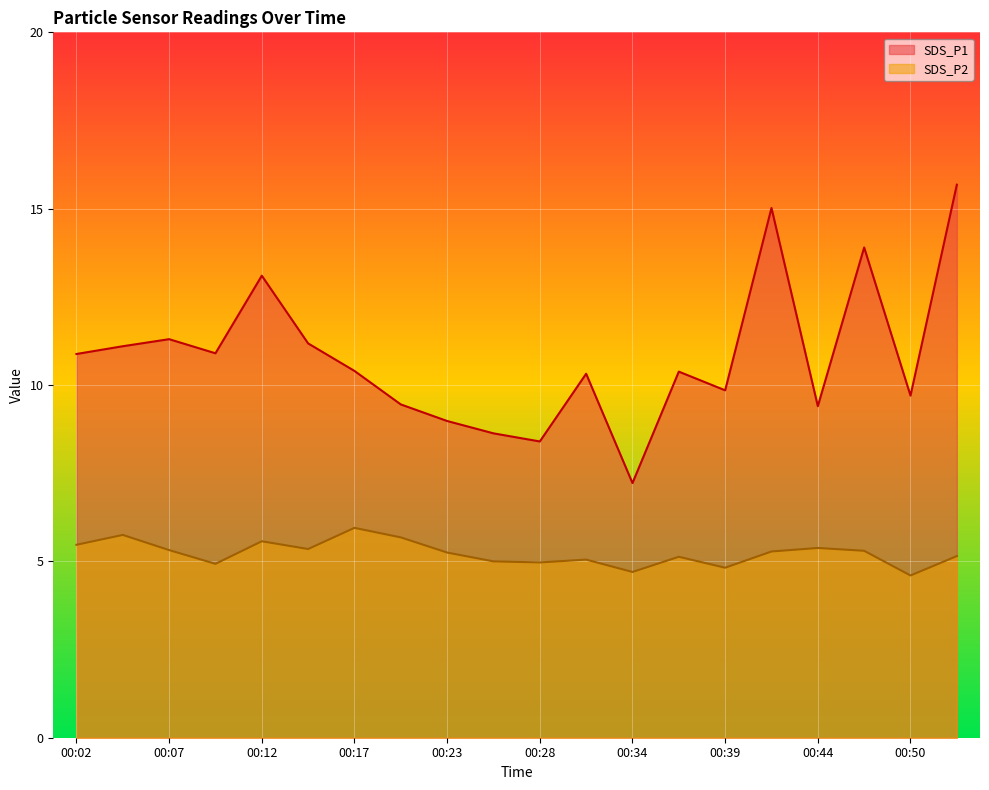

Reading right to left, extract all data points from this chart.

SDS_P1: 15.7	9.7	13.9	9.4	15.0	9.8	10.4	7.2	10.3	8.4	8.6	9.0	9.4	10.4	11.2	13.1	10.9	11.3	11.1	10.9
SDS_P2: 5.2	4.6	5.3	5.4	5.3	4.8	5.1	4.7	5.0	5.0	5.0	5.2	5.7	6.0	5.3	5.6	4.9	5.3	5.8	5.5